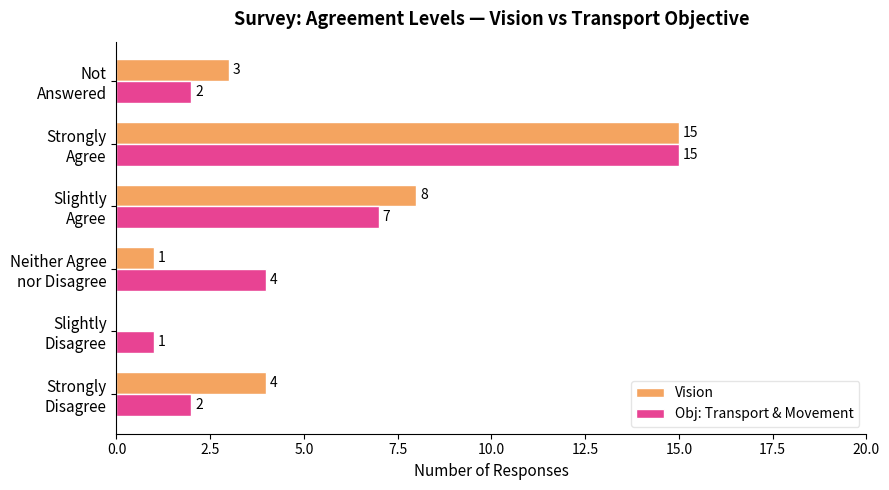

What is the sum of all Obj: Transport & Movement values?

31